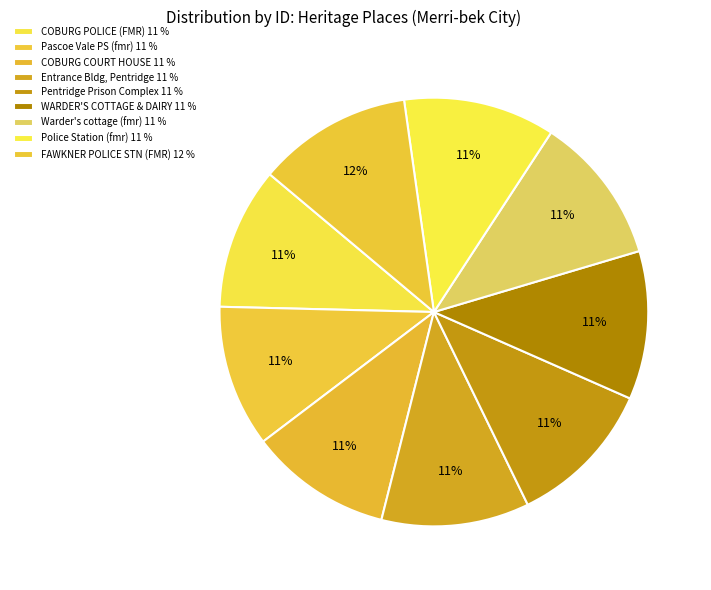

Is there any slice that represents more than half of the pie?

No